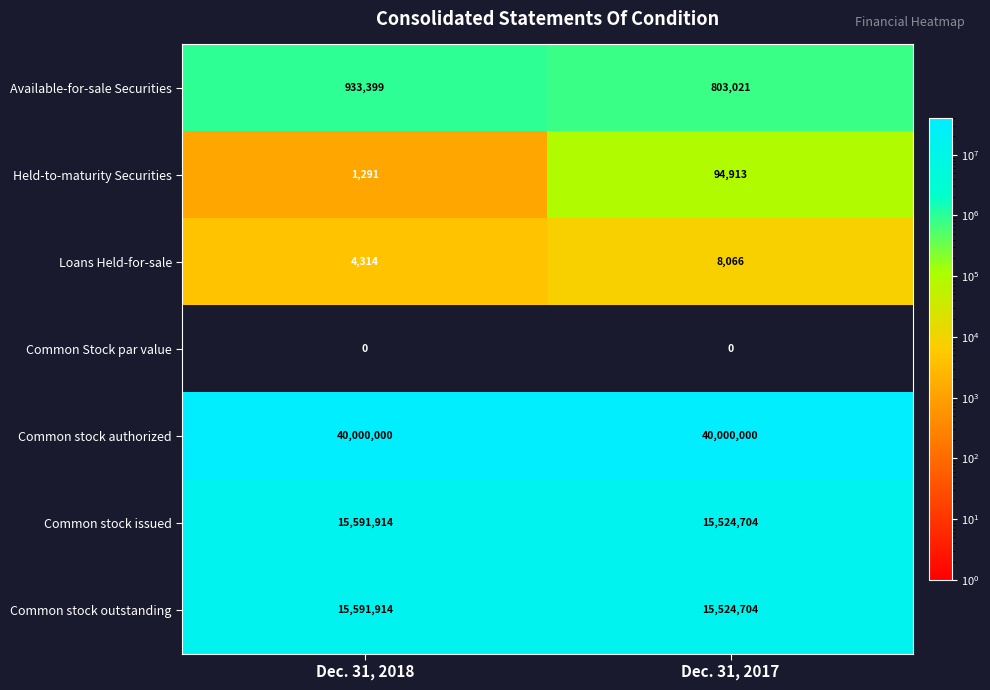

Reading left to right, extract all data points from this chart.

Available-for-sale Securities: Dec. 31, 2018=933399	Dec. 31, 2017=803021
Held-to-maturity Securities: Dec. 31, 2018=1291	Dec. 31, 2017=94913
Loans Held-for-sale: Dec. 31, 2018=4314	Dec. 31, 2017=8066
Common Stock par value: Dec. 31, 2018=0	Dec. 31, 2017=0
Common stock authorized: Dec. 31, 2018=40000000	Dec. 31, 2017=40000000
Common stock issued: Dec. 31, 2018=15591914	Dec. 31, 2017=15524704
Common stock outstanding: Dec. 31, 2018=15591914	Dec. 31, 2017=15524704